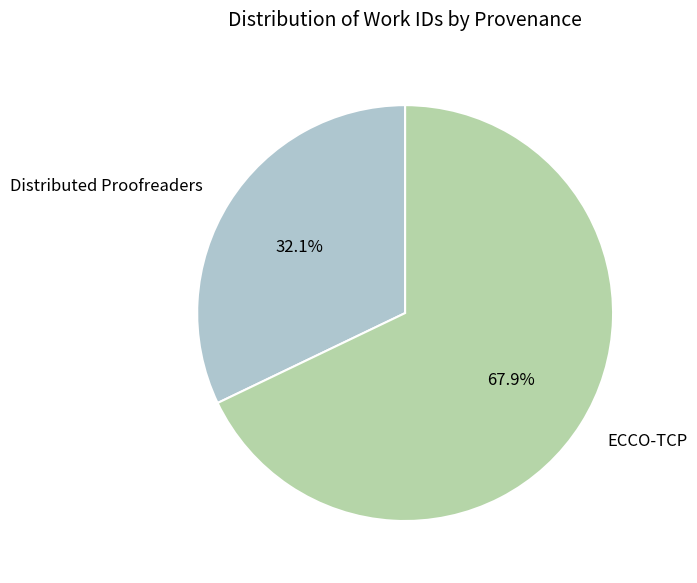

What is the largest slice in the pie chart?

ECCO-TCP